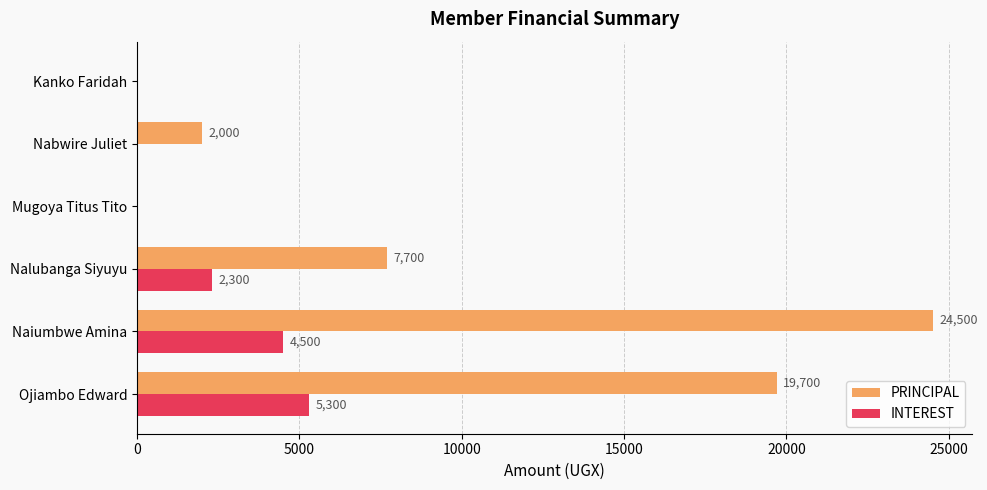

True or false: PRINCIPAL has a value of 19700 at Ojiambo Edward.

True